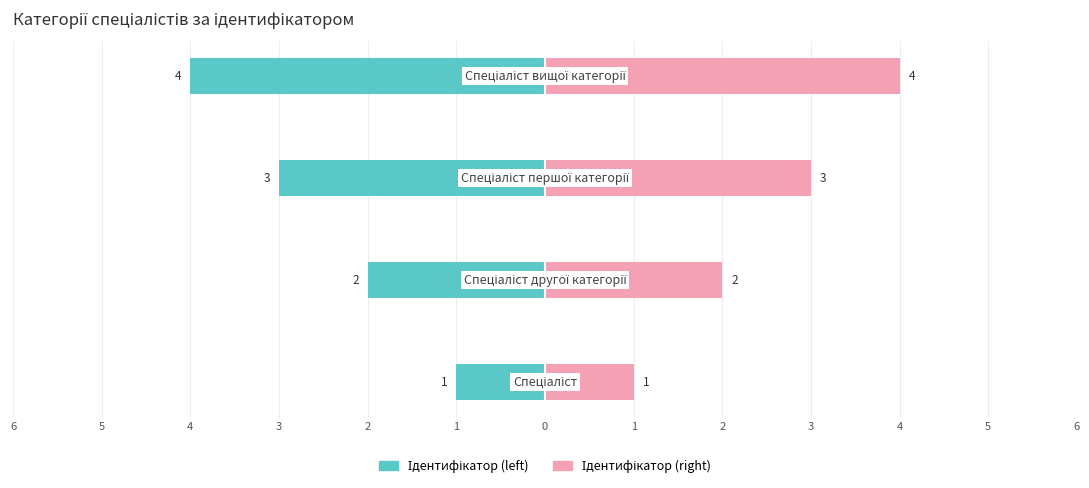

What is the value of the Ідентифікатор (right) bar at the 1st from the left?

1